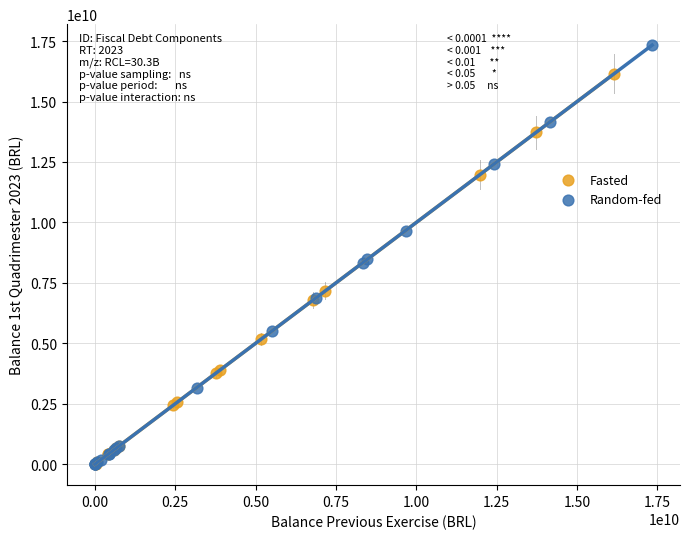

Which series has the largest Y range (max minus min)?

Random-fed